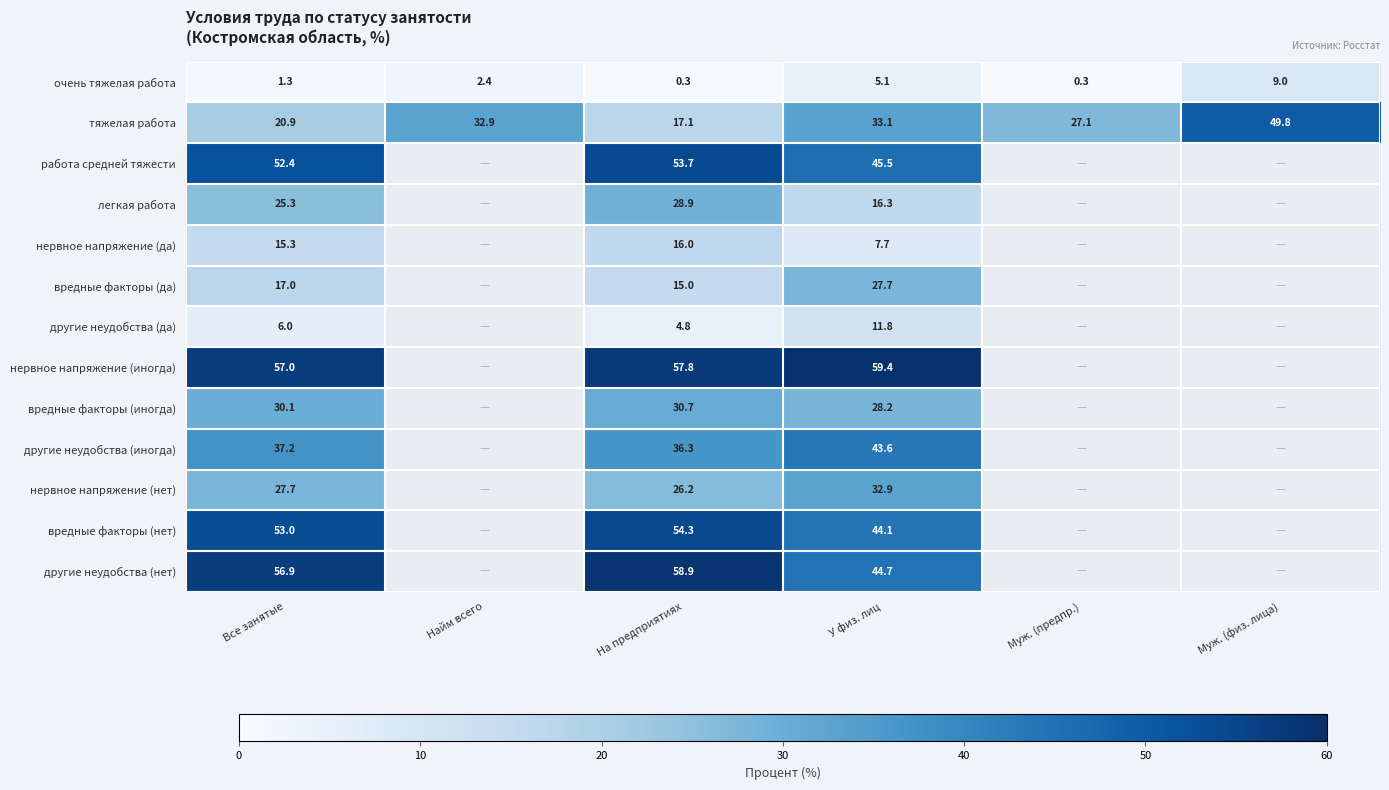

How many data points in тяжелая работа are less than 32?

3